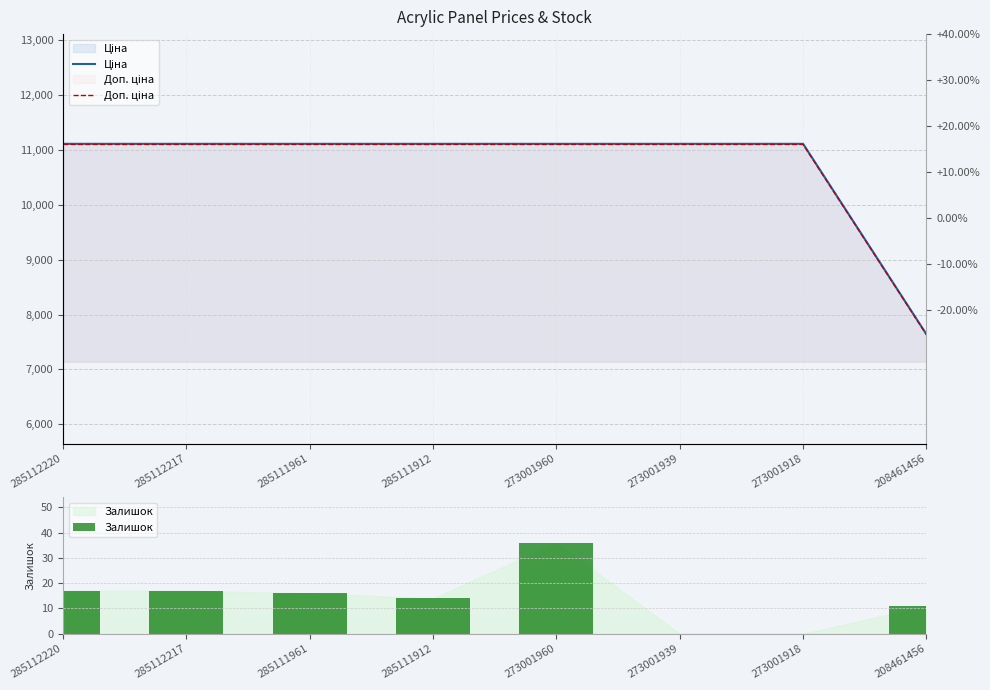

Which category has the highest value in the Доп. ціна series?

285112220